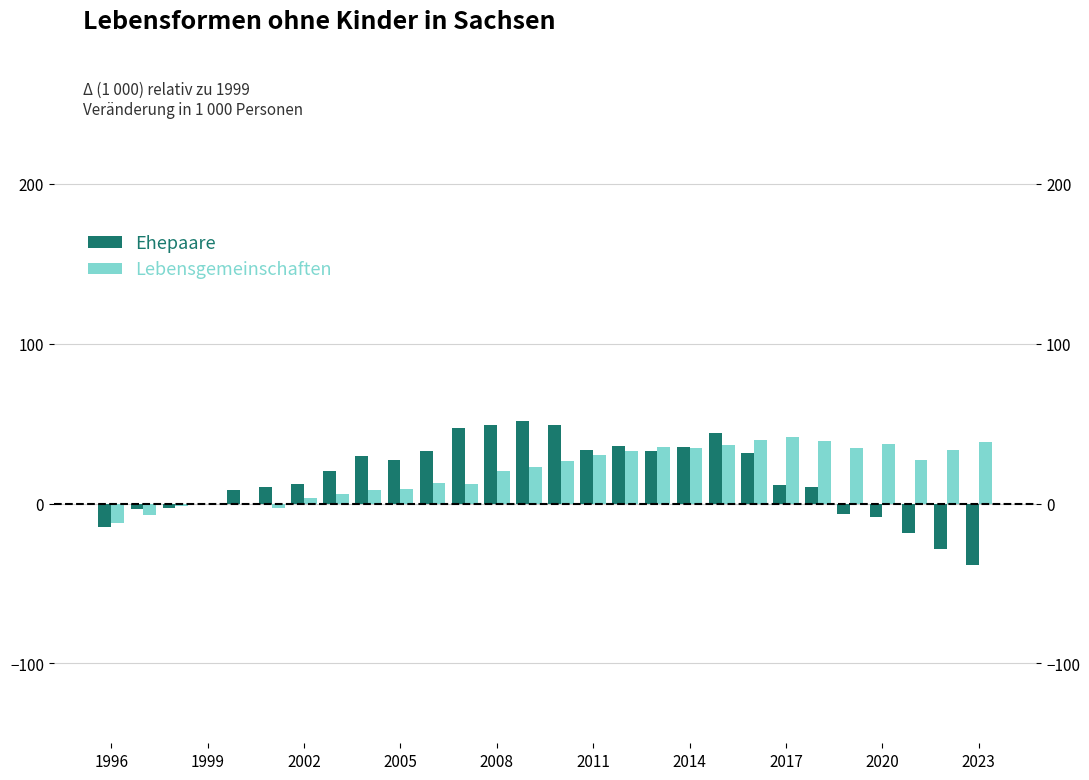

What is the difference between the second highest and second lowest values in the Ehepaare series?

77.7